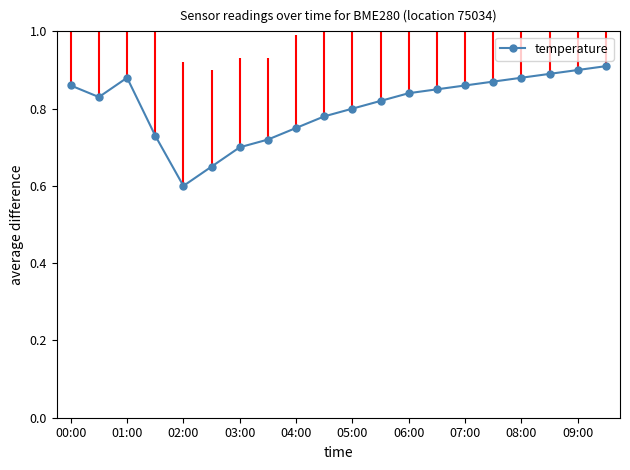

What is the difference between the maximum and second lowest values?

0.3